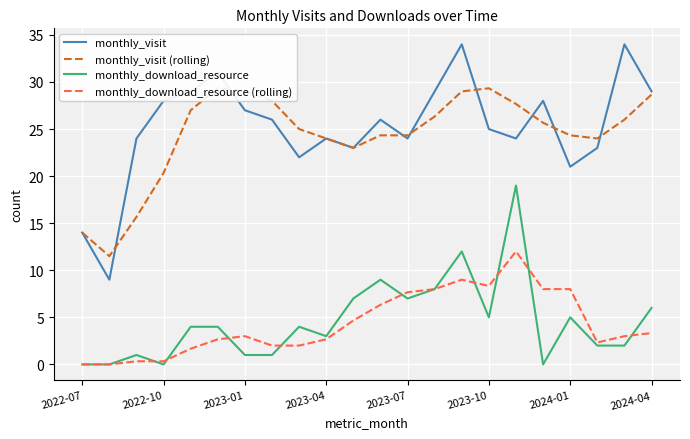

What is the difference between the maximum and second lowest values in the monthly_download_resource (rolling) series?

12.0